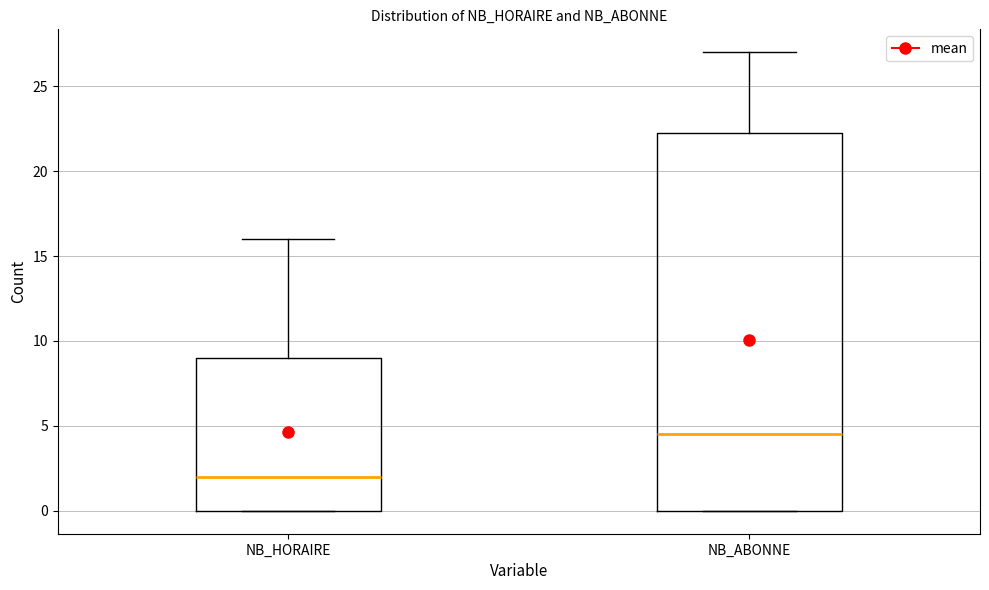

Reading left to right, transcribe this box plot: for each box, give where its median line is, the range the box spans, and where its two whiskers end, as read against the y-axis. The values are not printed on the chart, so give them approximately, as read against the axis.

NB_HORAIRE: median 2.0, box 0.0 to 9.0, whiskers 0.0 to 16.0
NB_ABONNE: median 4.5, box 0.0 to 22.5, whiskers 0.0 to 27.0